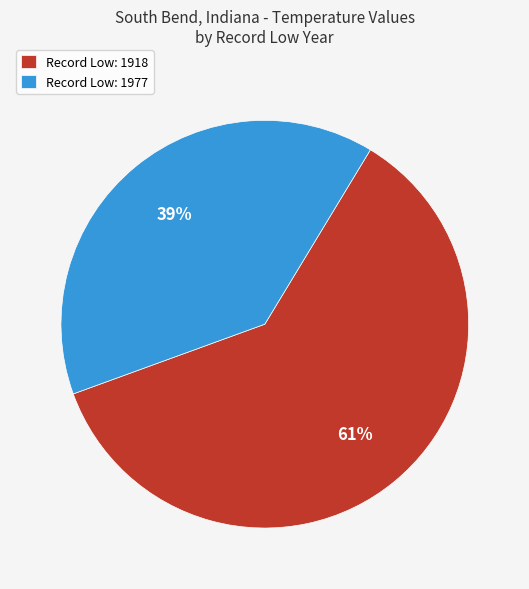

Is Record Low: 1918 the majority of the pie?

Yes